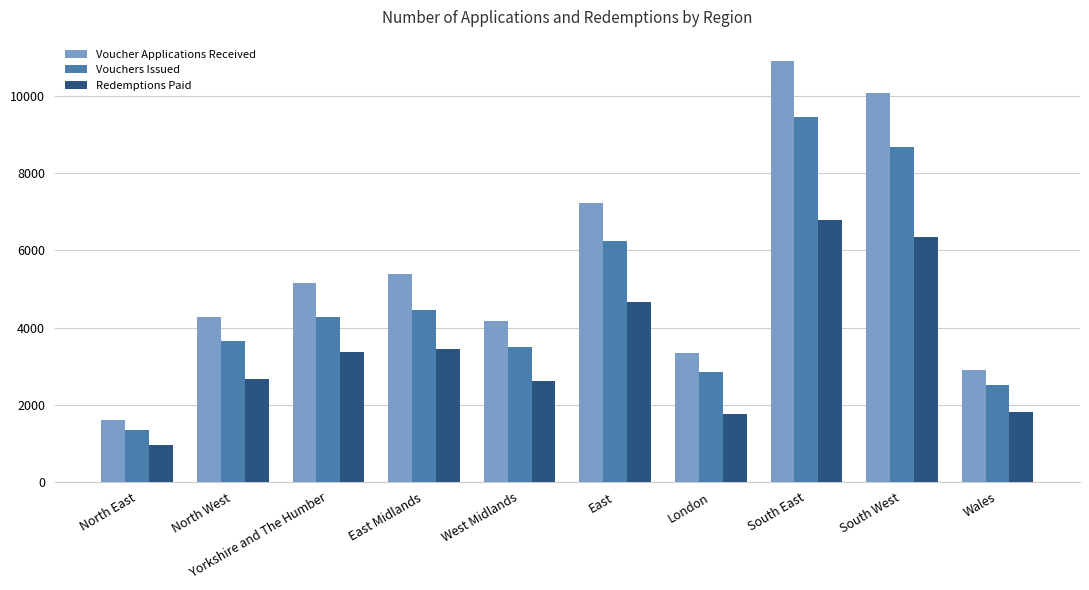

How many data points in Voucher Applications Received are less than 5169?

5